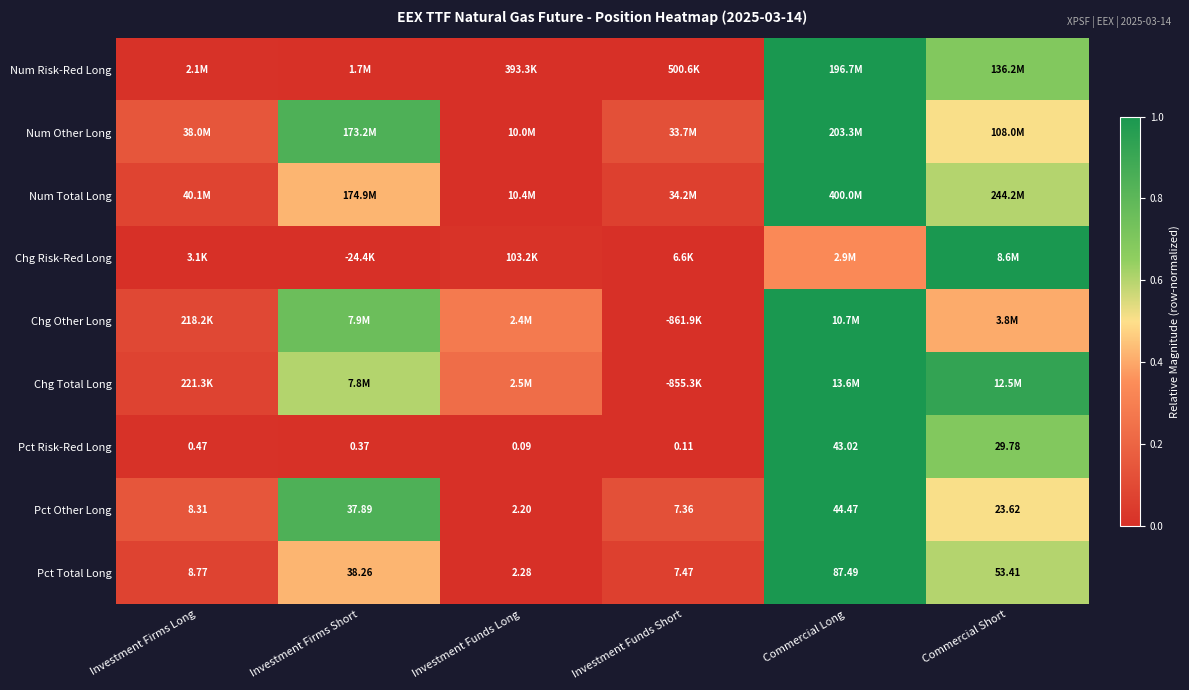

List the labels in order of Pct Other Long value, largest first.

Commercial Long, Investment Firms Short, Commercial Short, Investment Firms Long, Investment Funds Short, Investment Funds Long